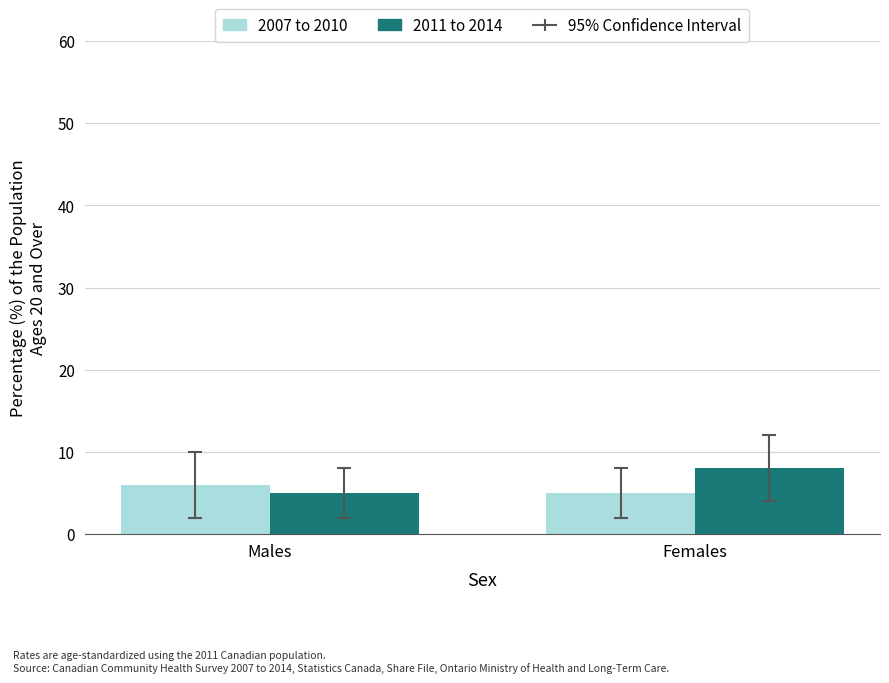

At which category is the sum across all series the highest?

Females